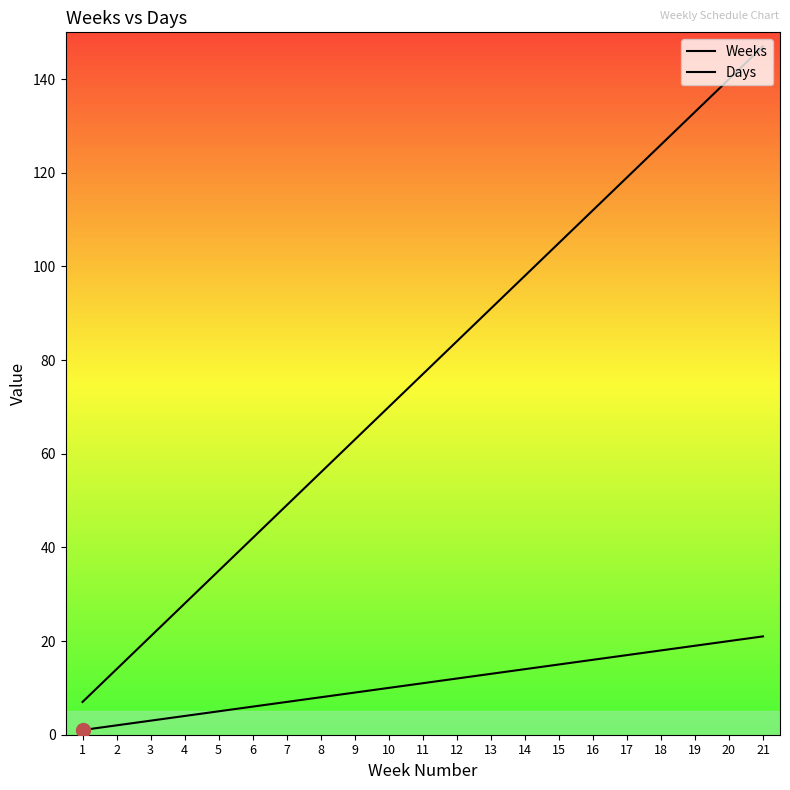

True or false: Days and Weeks intersect in this chart.

False